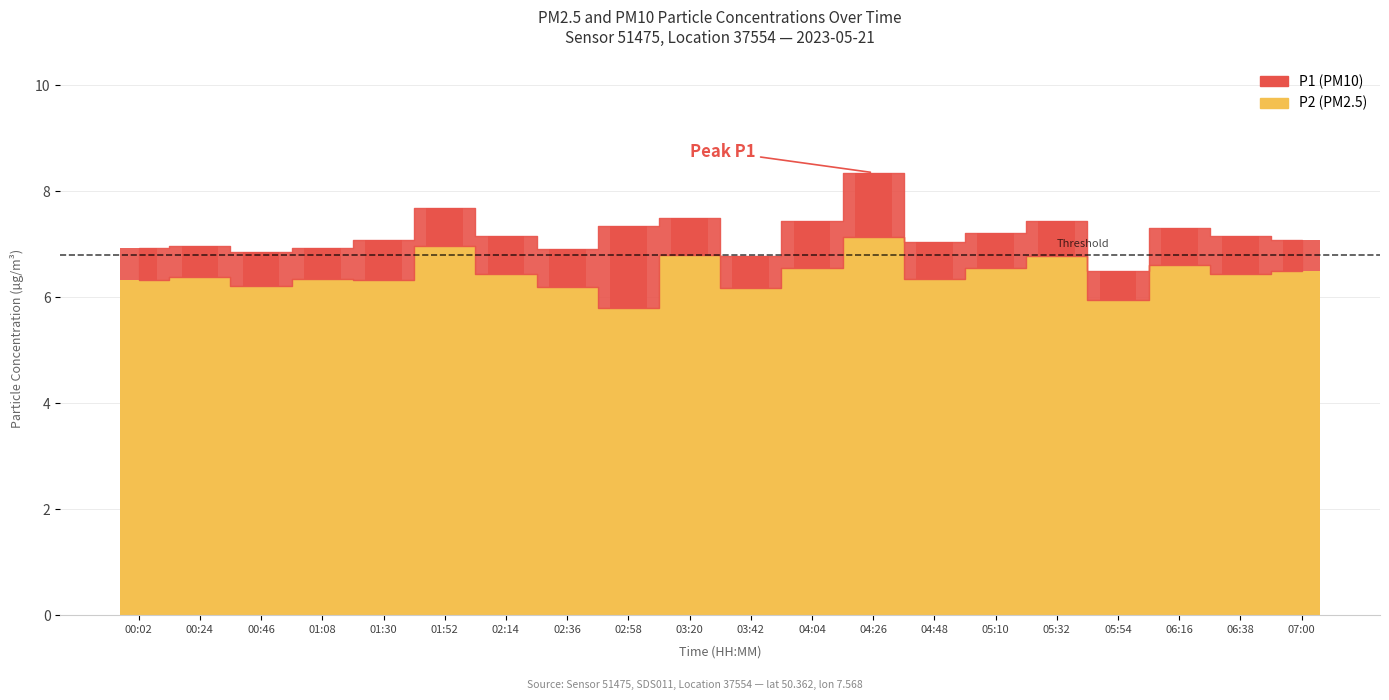

At which label is the value closest to 6?

05:54